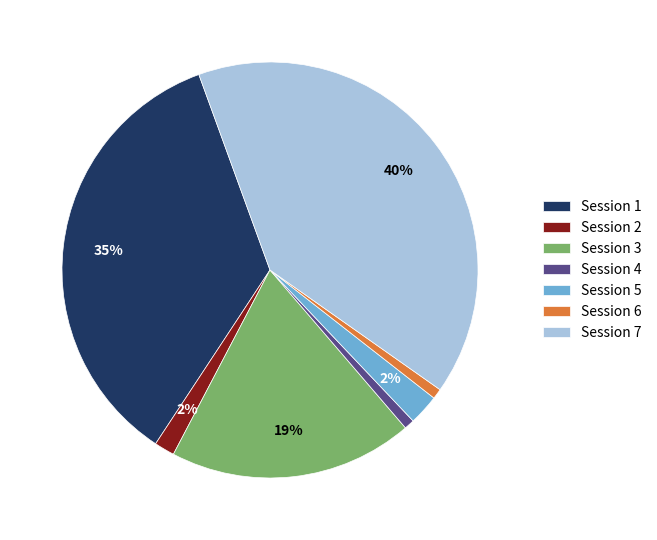

Between Session 6 and Session 1, which is larger?

Session 1